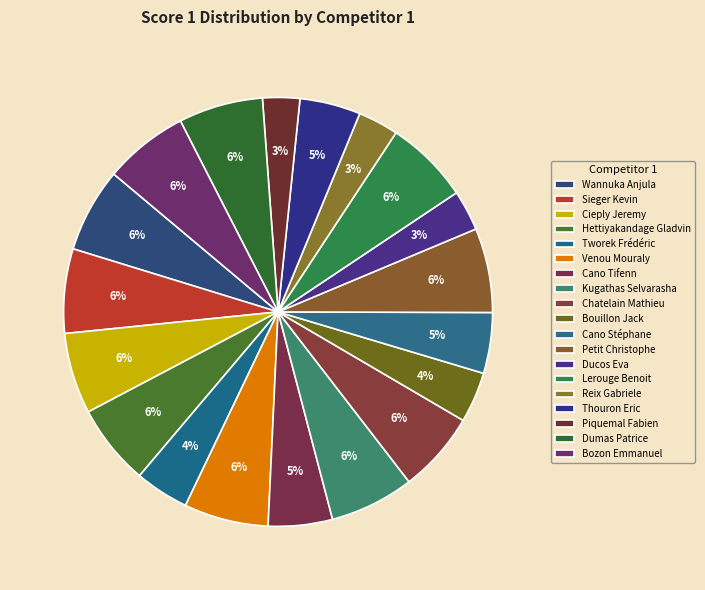

Which has a higher value, Bouillon Jack or Tworek Frédéric?

Tworek Frédéric